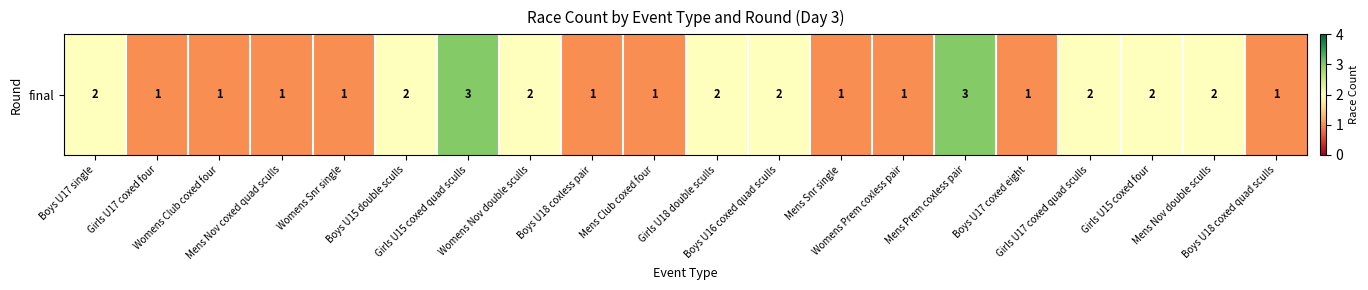

Reading left to right, transcribe all the data shown in this chart.

2	1	1	1	1	2	3	2	1	1	2	2	1	1	3	1	2	2	2	1